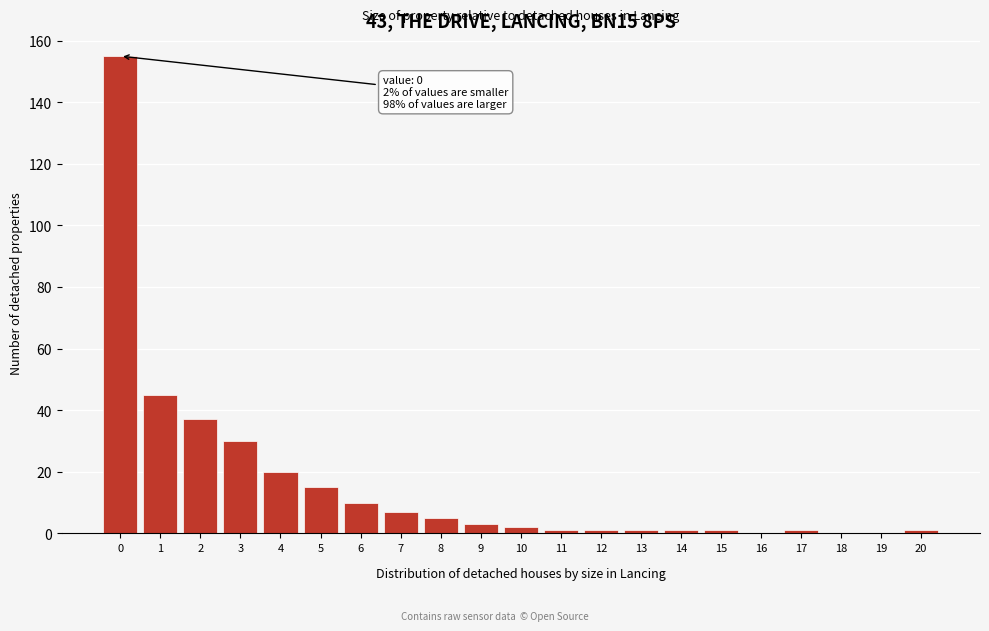

Reading left to right, what are all the values shown in this chart?

0=155	1=45	2=37	3=30	4=20	5=15	6=10	7=7	8=5	9=3	10=2	11=1	12=1	13=1	14=1	15=1	16=0	17=1	18=0	19=0	20=1